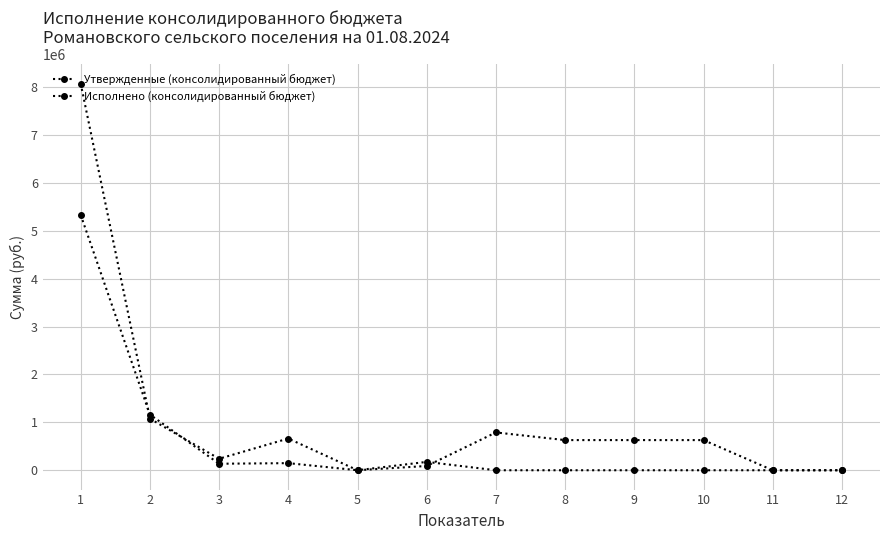

Where is Исполнено (консолидированный бюджет) nearest to the value 2664820?

2